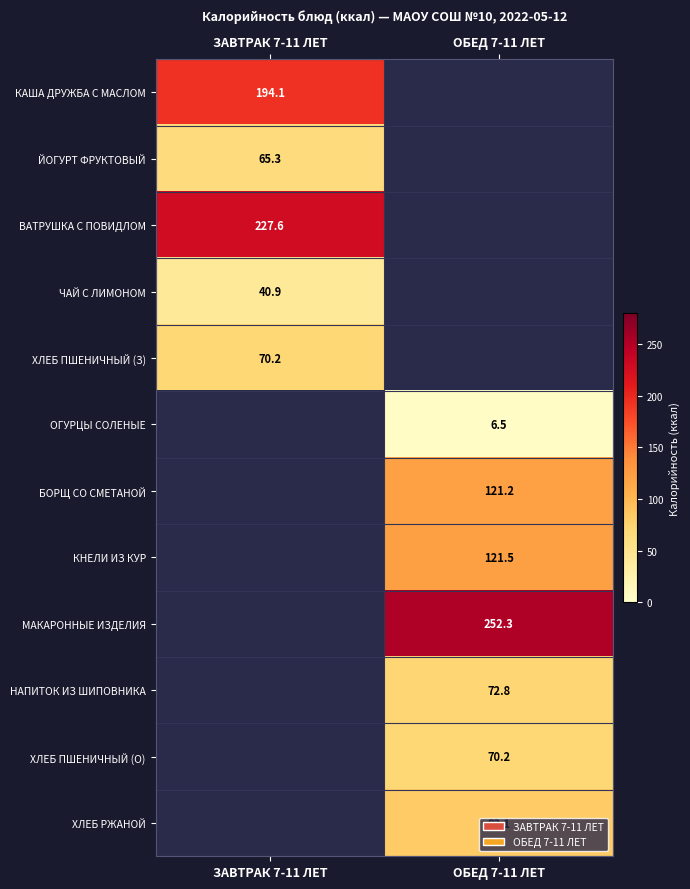

What is the smallest value displayed?

6.5